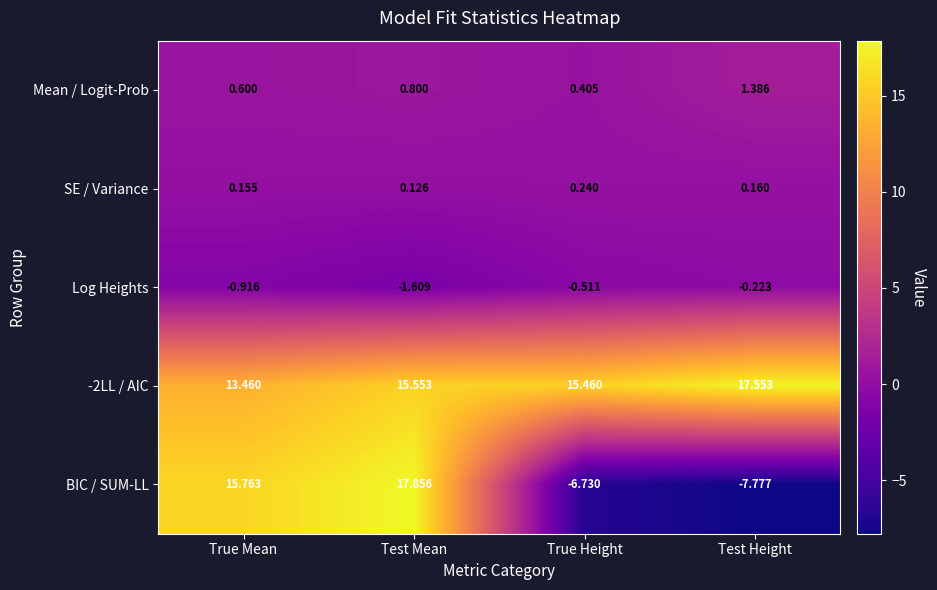

At which category is the sum across all series the highest?

Test Mean